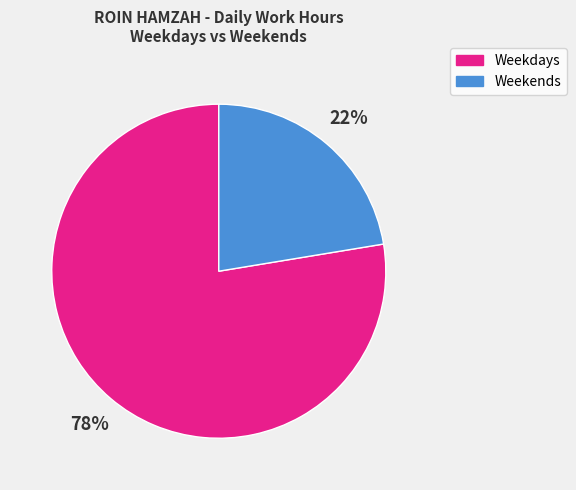

To the nearest percent, what is the average slice percentage?

50%